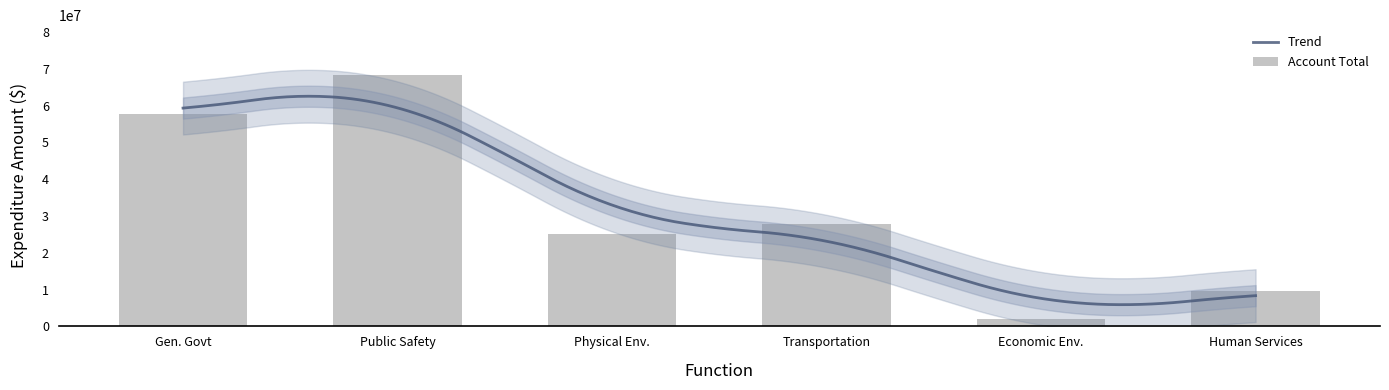

Is it true that the value at Gen. Govt is 15578632?

False